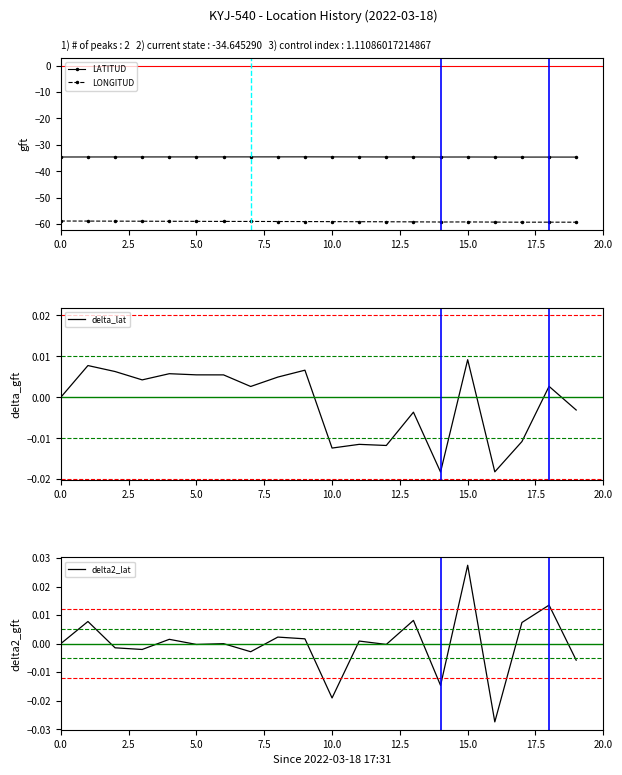

What is the highest value of the LATITUD series?

-34.6